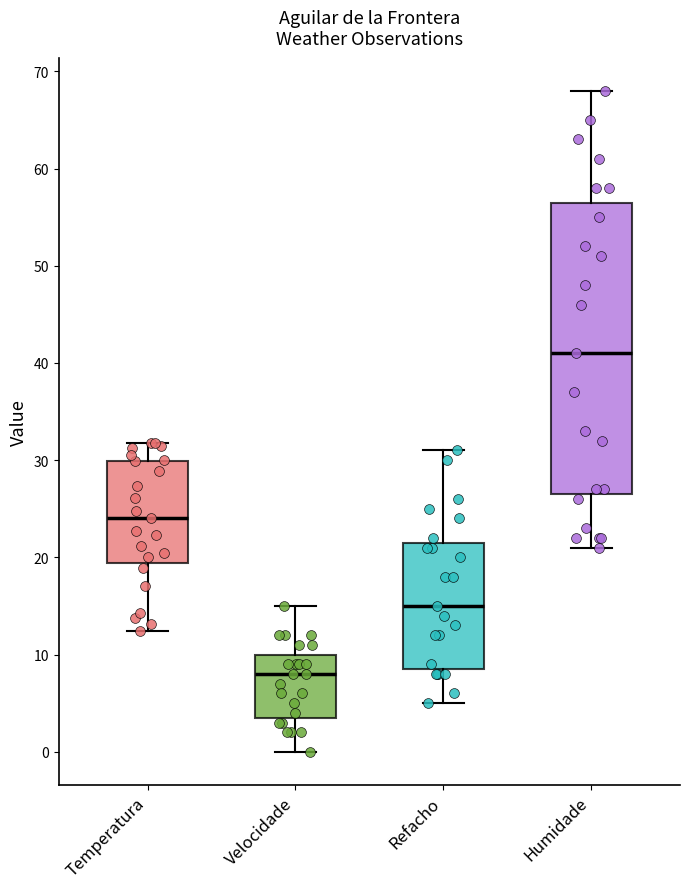

Reading left to right, transcribe this box plot: for each box, give where its median line is, the range the box spans, and where its two whiskers end, as read against the y-axis. The values are not printed on the chart, so give them approximately, as read against the axis.

Temperatura: median 24, box 19 to 30, whiskers 12 to 32
Velocidade: median 8, box 4 to 10, whiskers 0 to 15
Refacho: median 15, box 9 to 22, whiskers 5 to 31
Humidade: median 41, box 27 to 57, whiskers 21 to 68